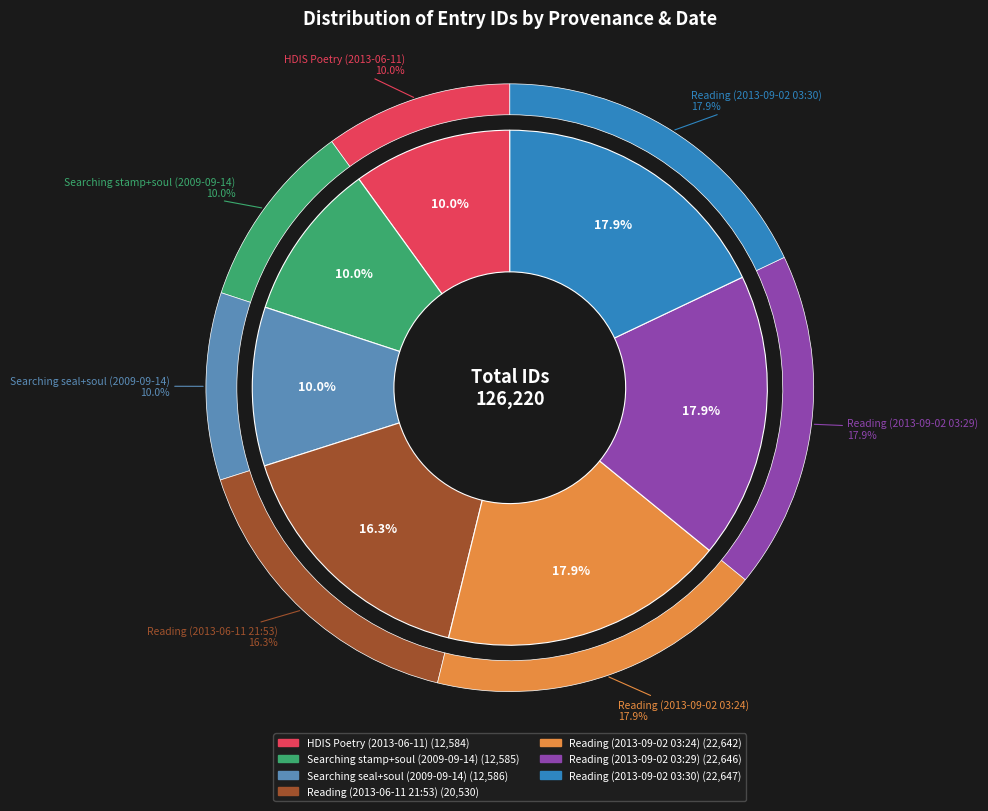

Is the sum of HDIS Poetry (2013-06-11) and Reading (2013-09-02 03:24) greater than half?

No